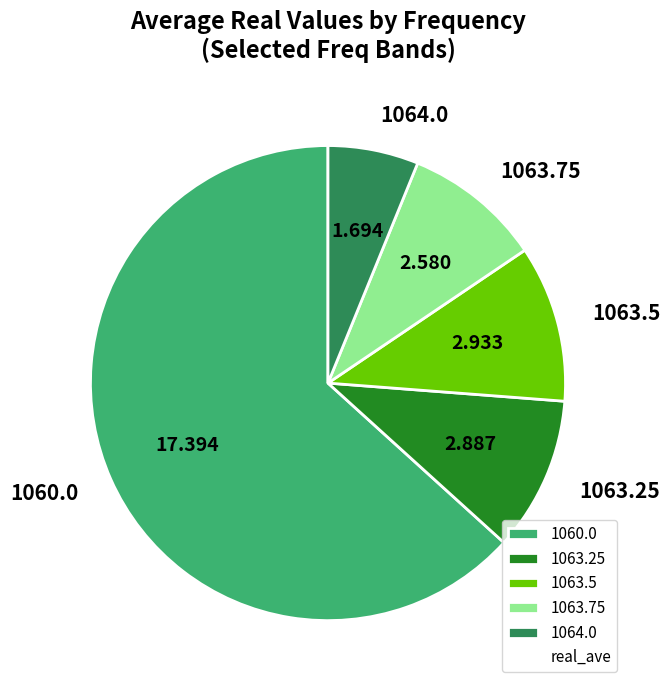

Is there any slice that represents more than half of the pie?

Yes